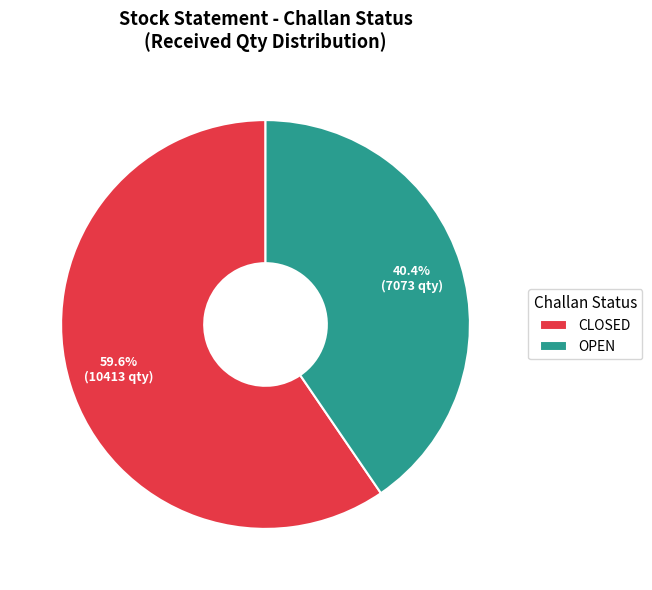

Does OPEN account for over 50% of the chart?

No